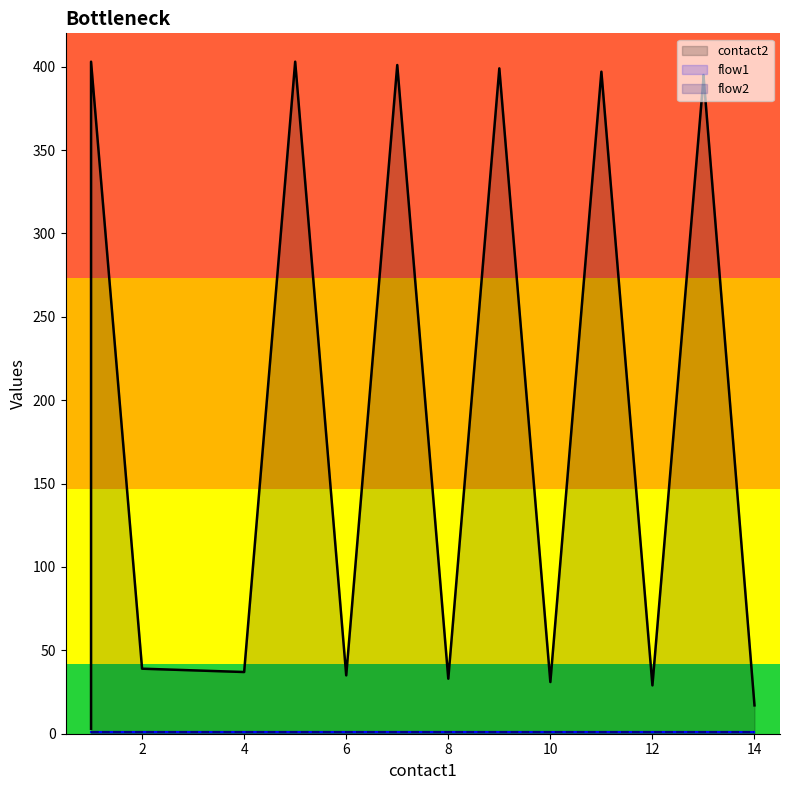

What is the maximum value shown in the chart?

403